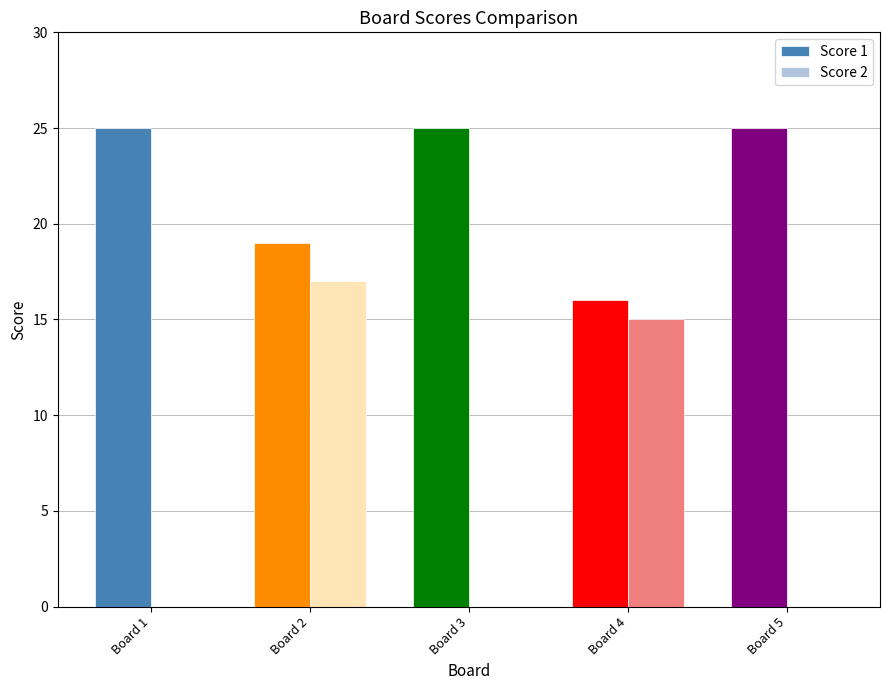

Between Board 1 and Board 2, which series saw the biggest shift?

Score 2